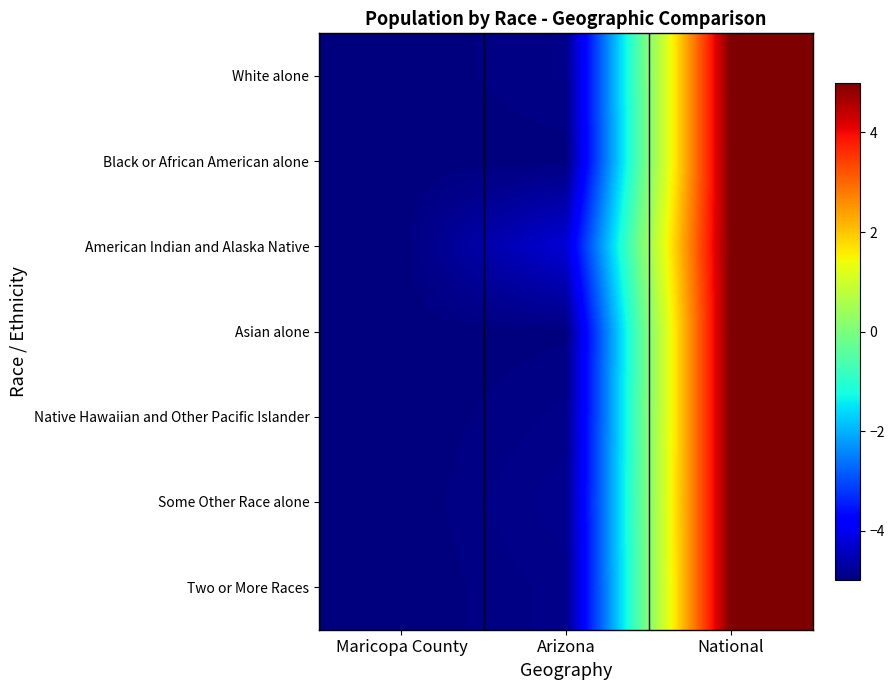

How many data points does each series have?

3